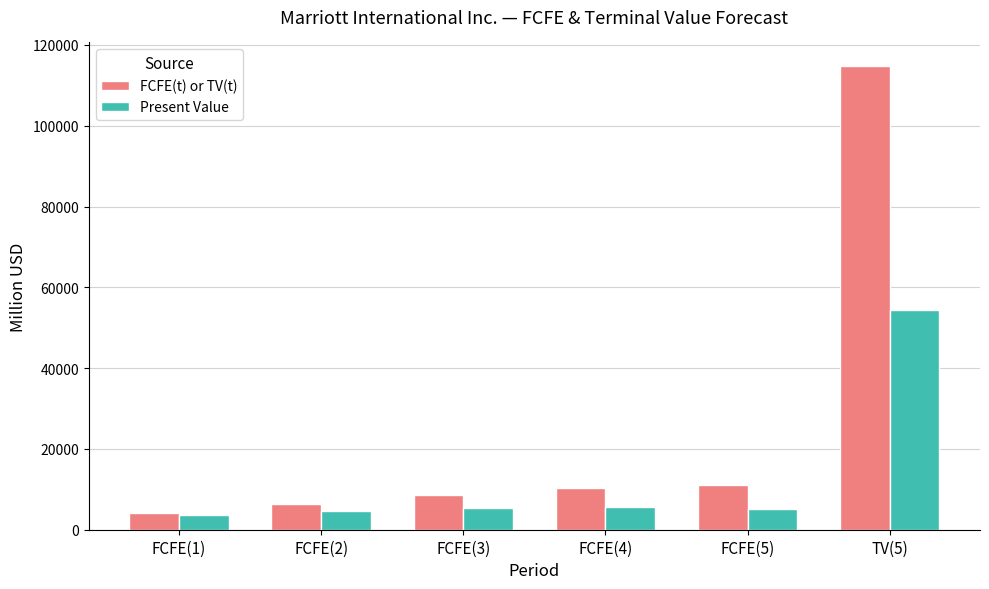

What is the spread (max minus min) of values at FCFE(4)?

4651